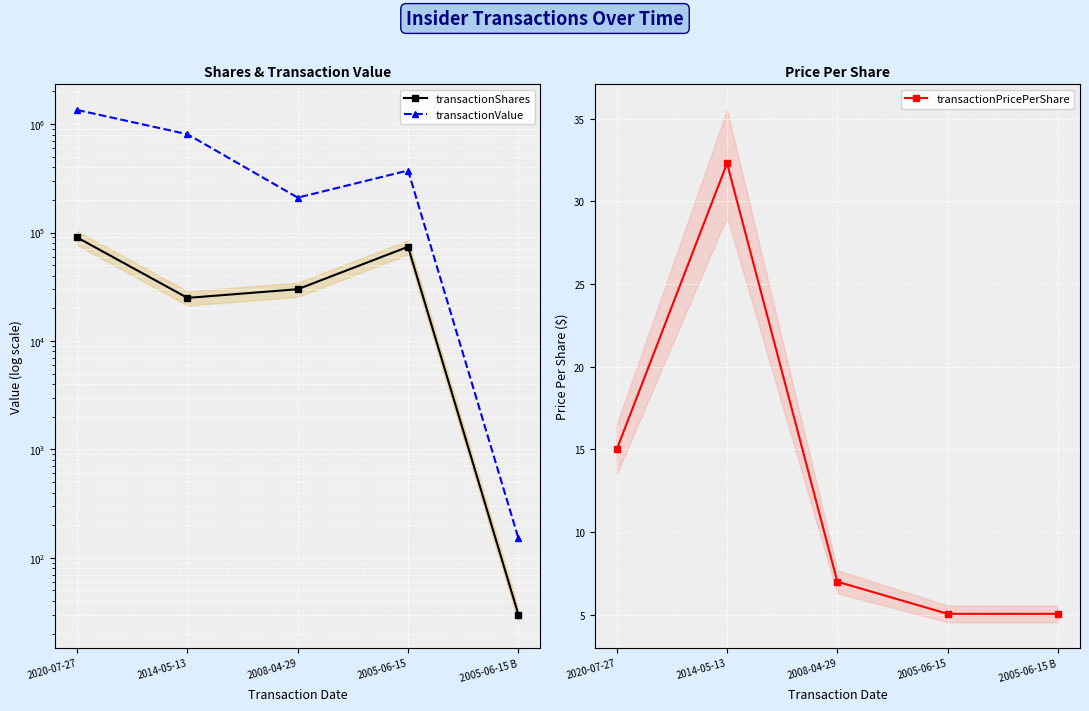

At how many categories does at least one series exceed 1335?

4